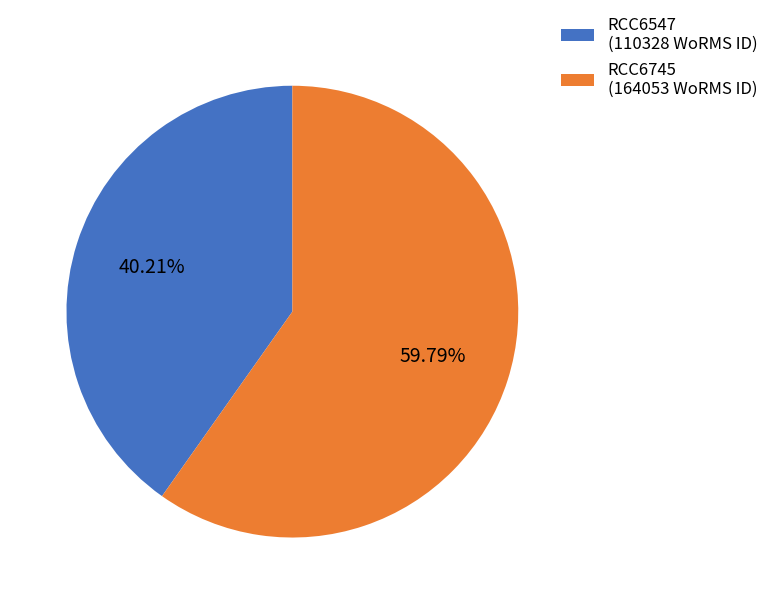

What percentage is the RCC6547 slice, to the nearest percent?

40%